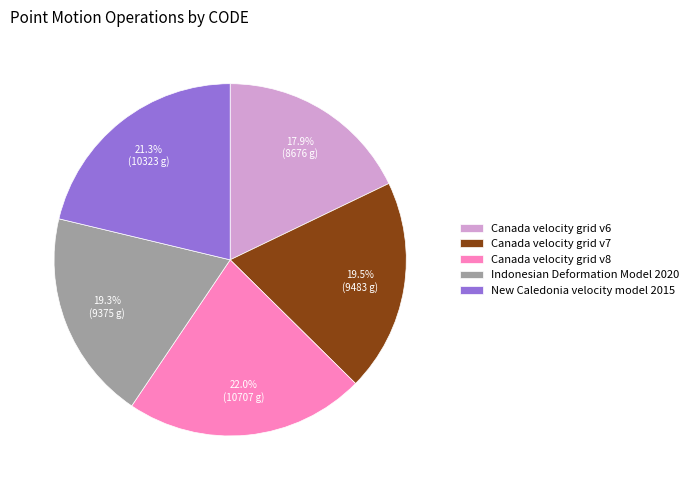

What portion of the pie excludes Canada velocity grid v7?

80.5%